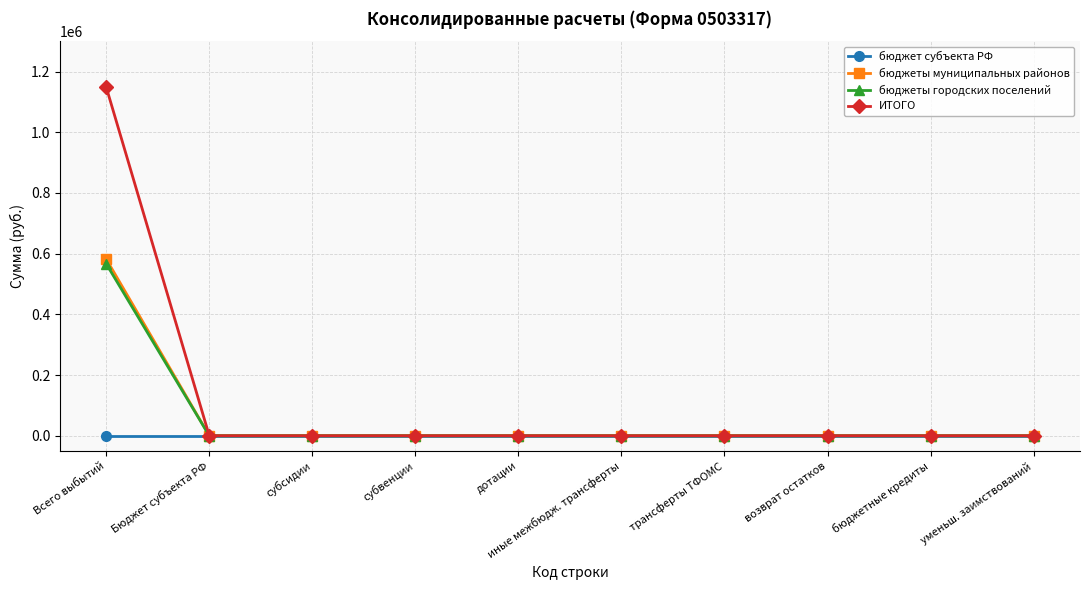

What is the sum of all ИТОГО values?

1148610